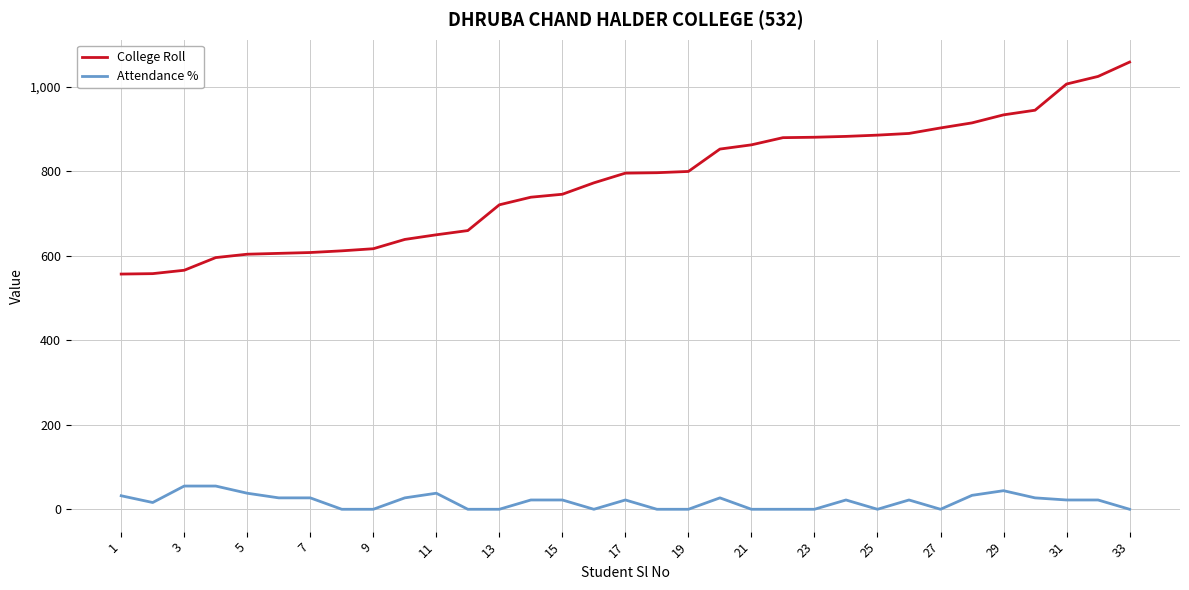

How many distinct data groups are displayed?

2